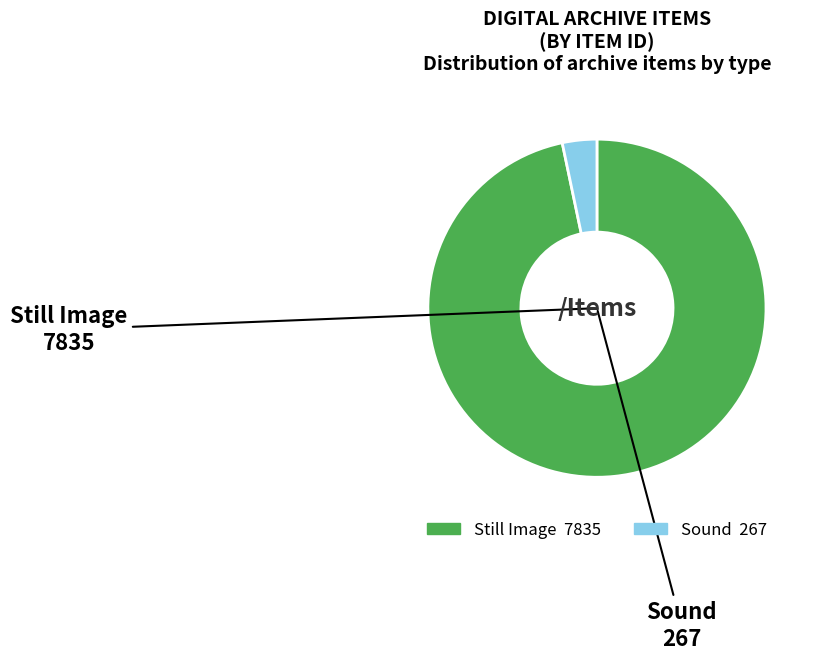

Does any single category account for the majority?

Yes